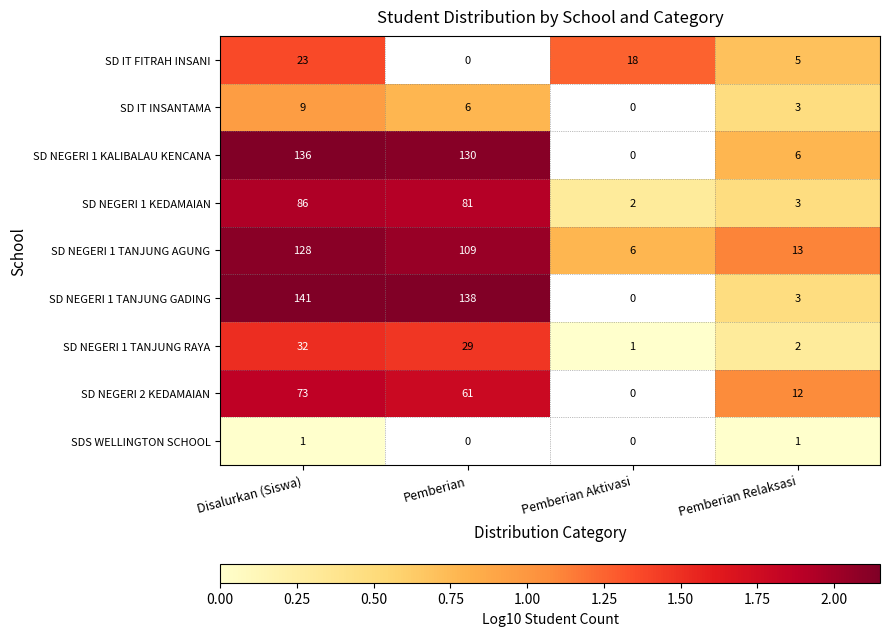

At which label does SD NEGERI 1 TANJUNG AGUNG reach its peak?

Disalurkan (Siswa)